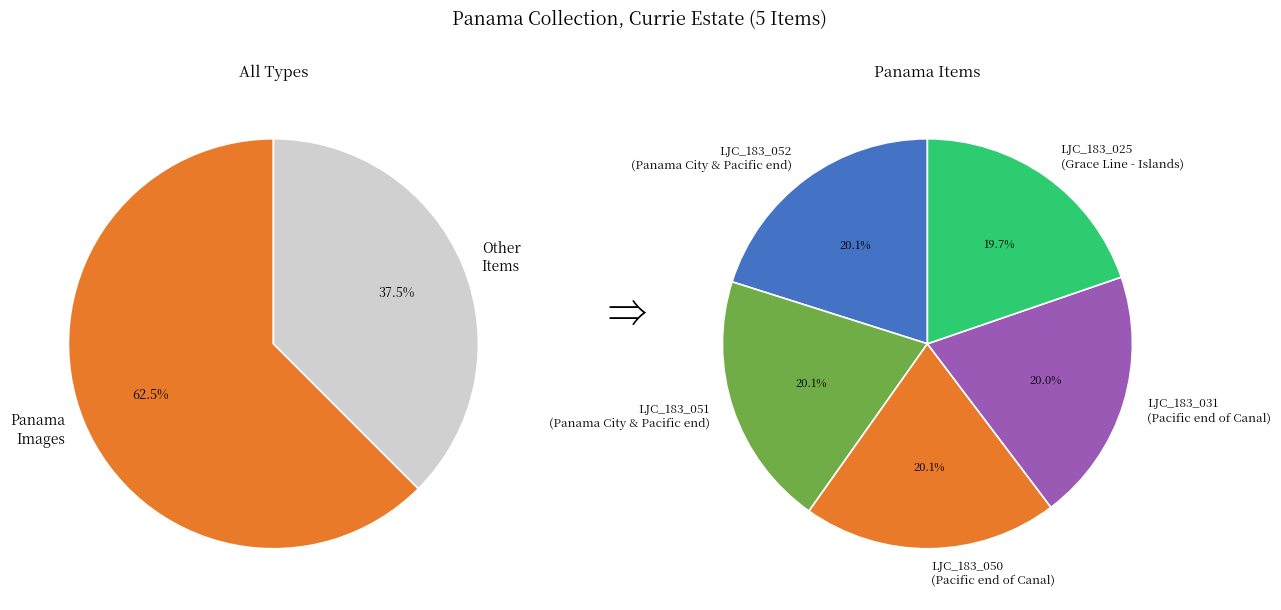

Does any single category account for the majority?

No